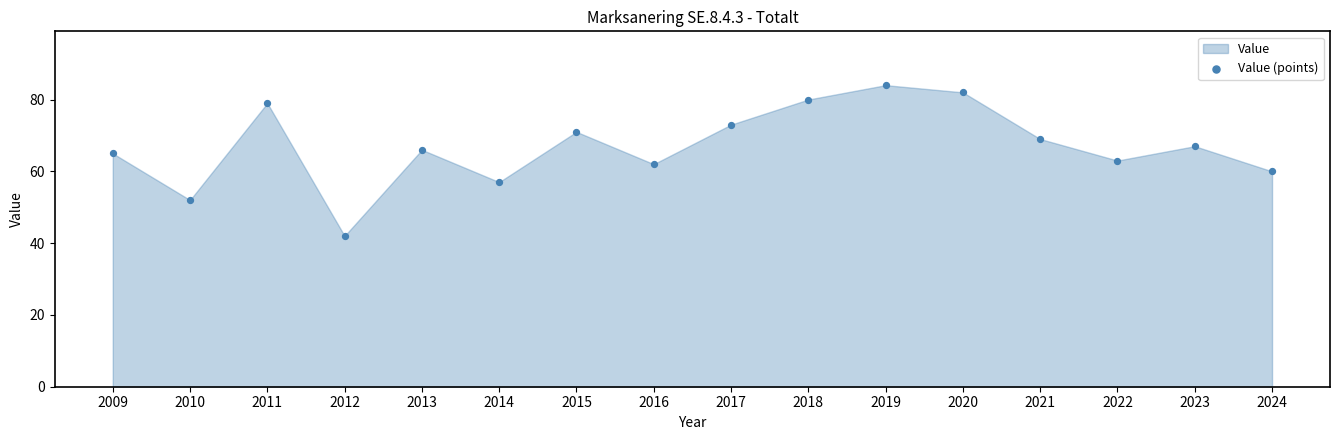

What is the range of Y values (max minus min)?

42